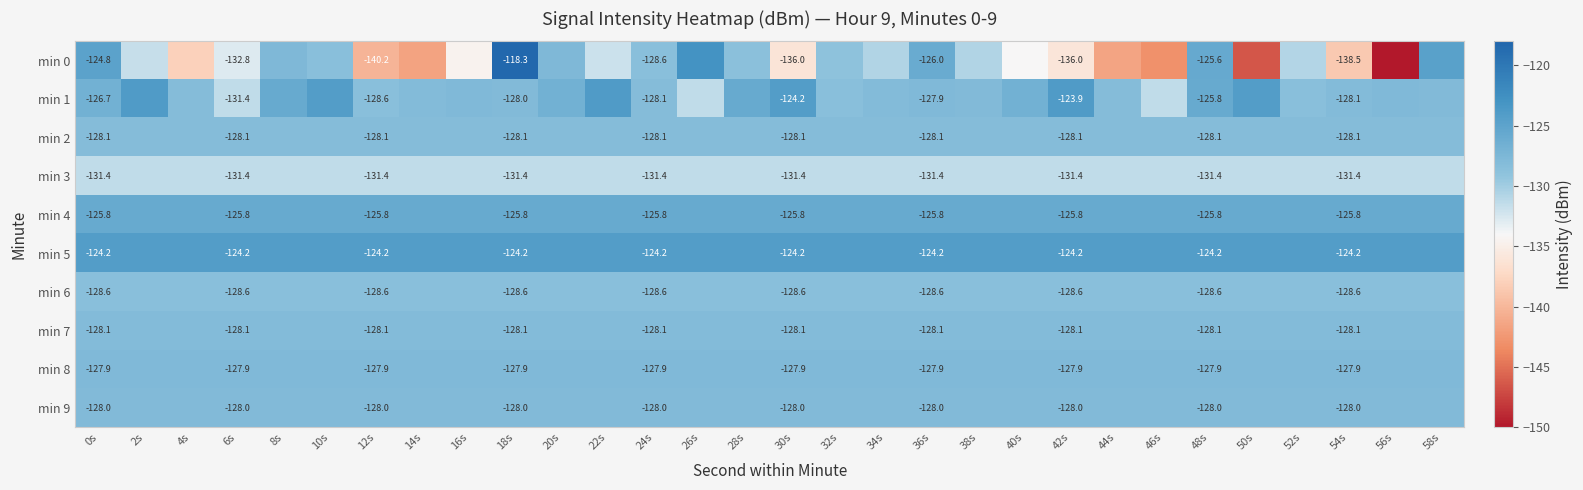

What value does the min 7 series have at 32s?

-128.1